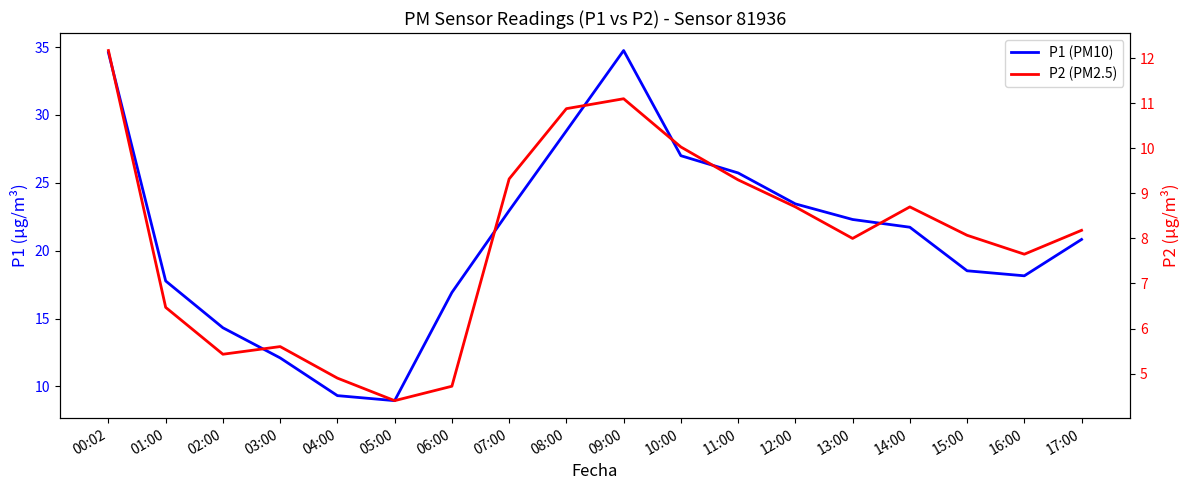

True or false: P2 (PM2.5) has a value of 8.1 at 15:00.

True